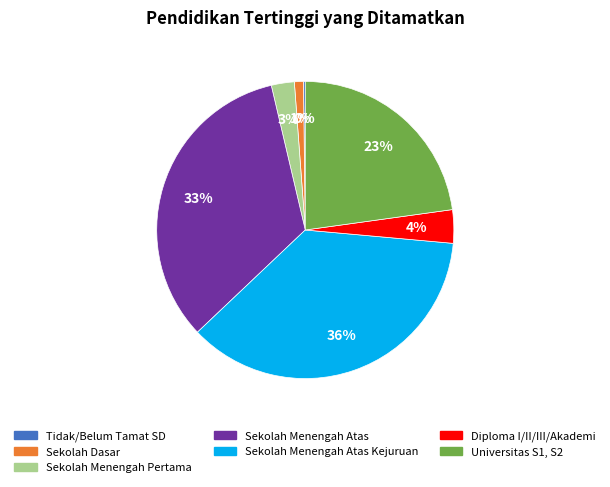

To the nearest percent, what is the difference between the largest and smallest slice percentages?

36%